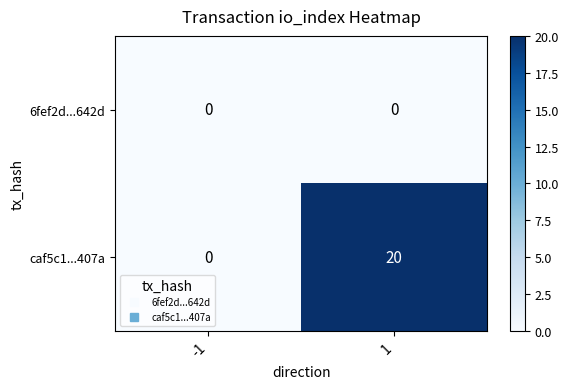

Which series has the largest range (max minus min)?

caf5c1...407a